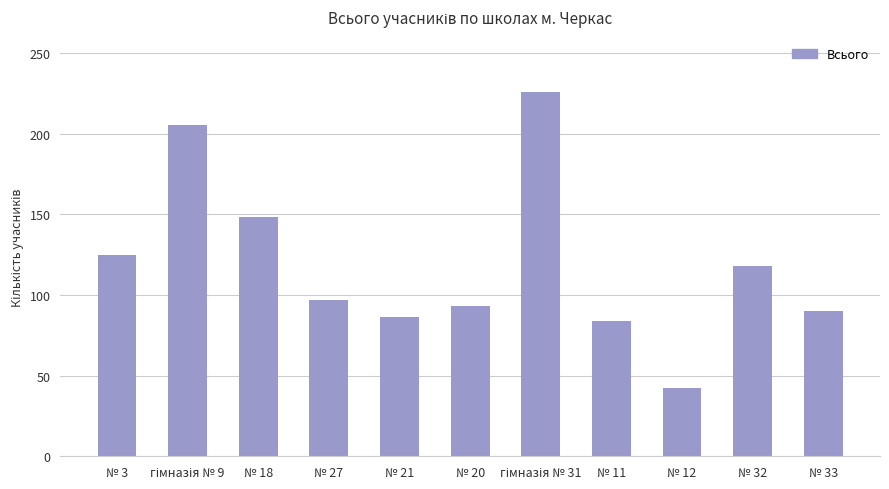

What is the minimum value shown in the chart?

42